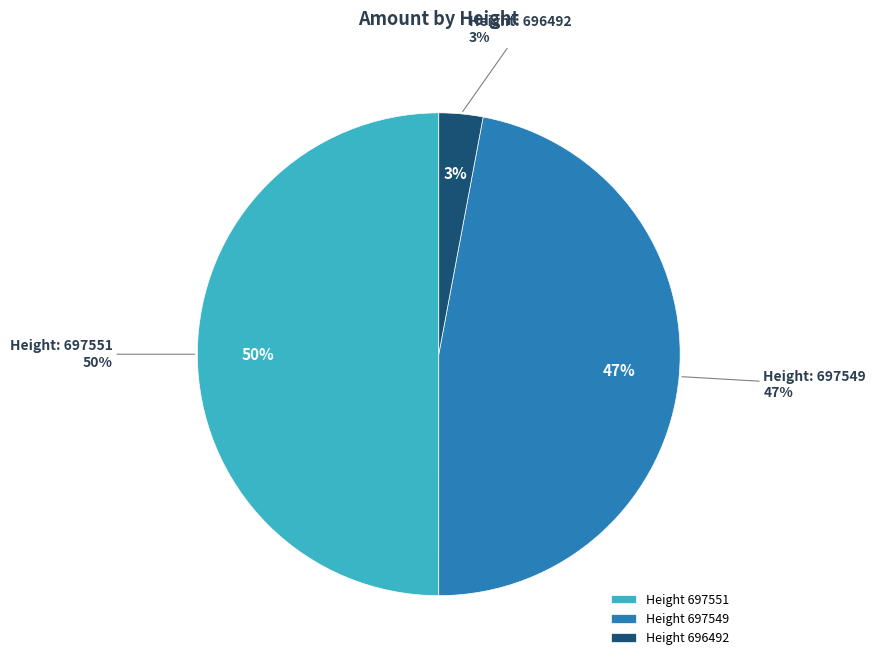

Is it true that 696492 is 1% of the pie?

False